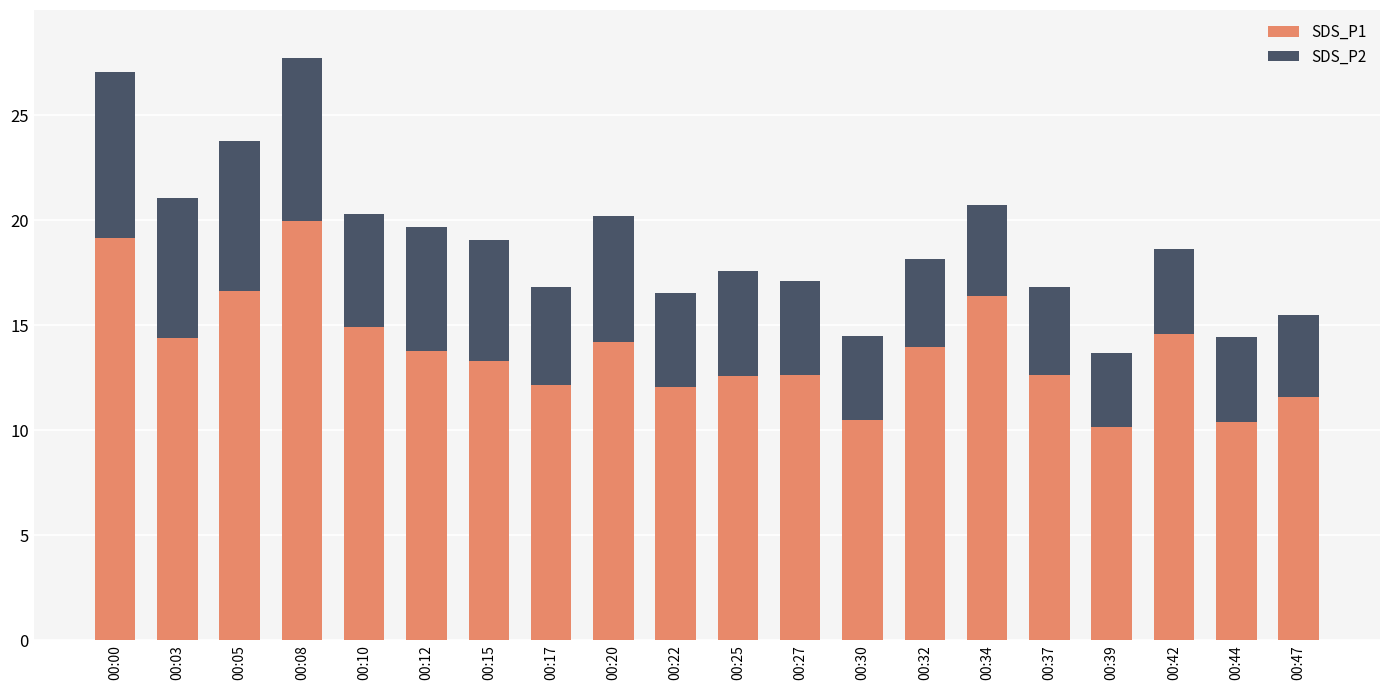

The SDS_P1 series shows 19.0 at 00:47. True or false?

False